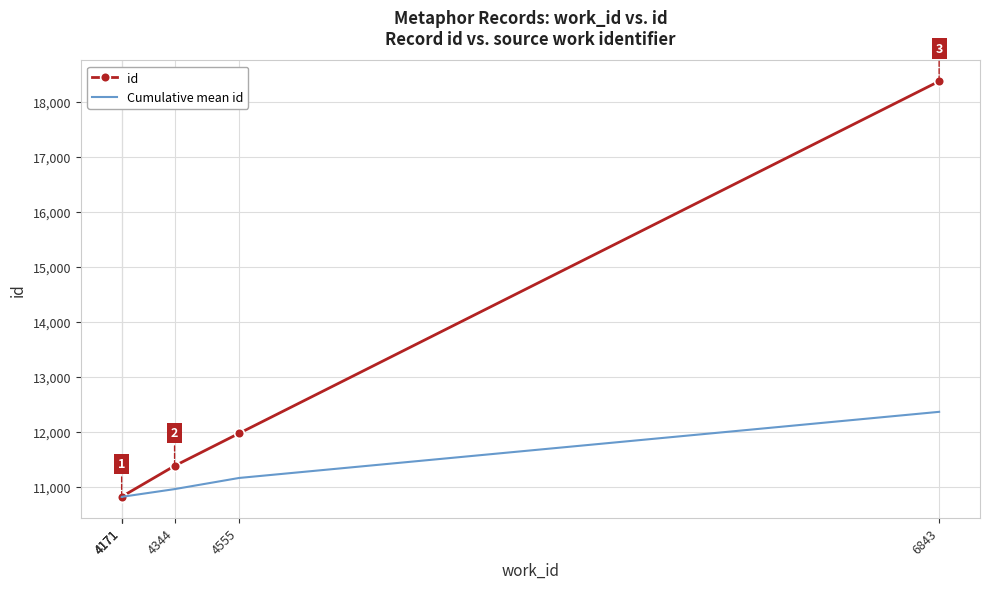

What is the average value of the Cumulative mean id series?

11153.6